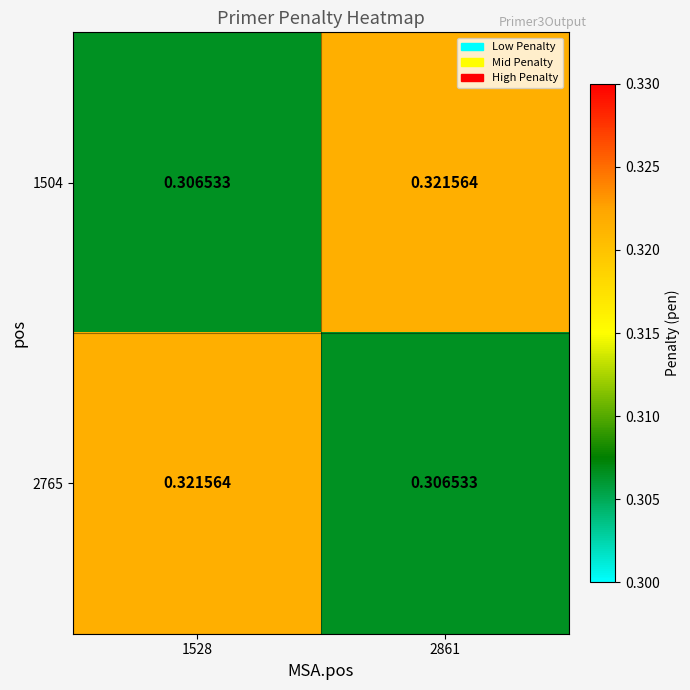

Is the value of 1504 at 1528 greater than the value of 2765 at 1528?

No